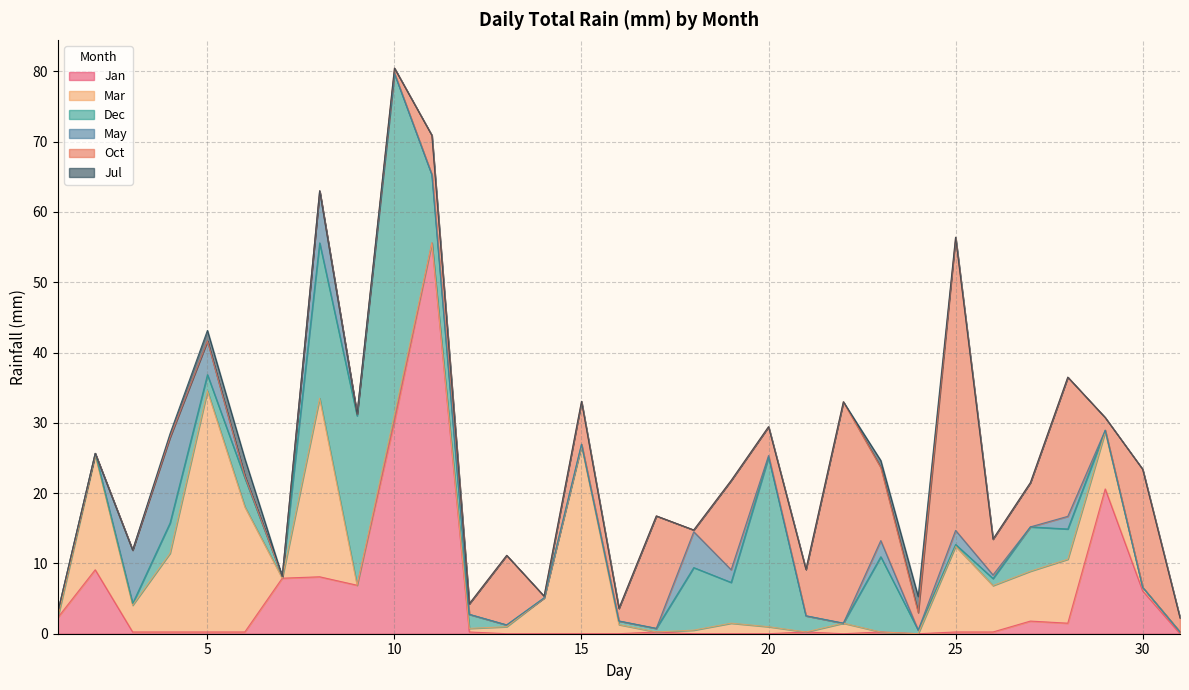

How many lines are shown in the chart?

6